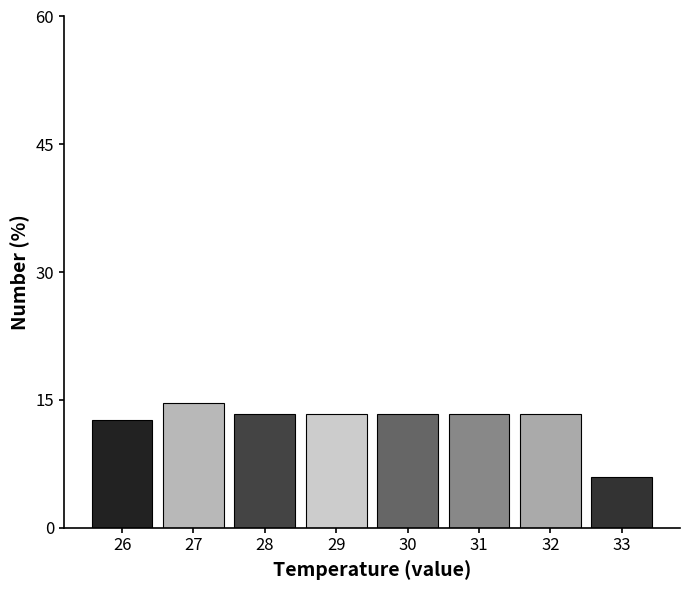

Reading left to right, transcribe all the data shown in this chart.

12.7	14.7	13.3	13.3	13.3	13.3	13.3	6.0